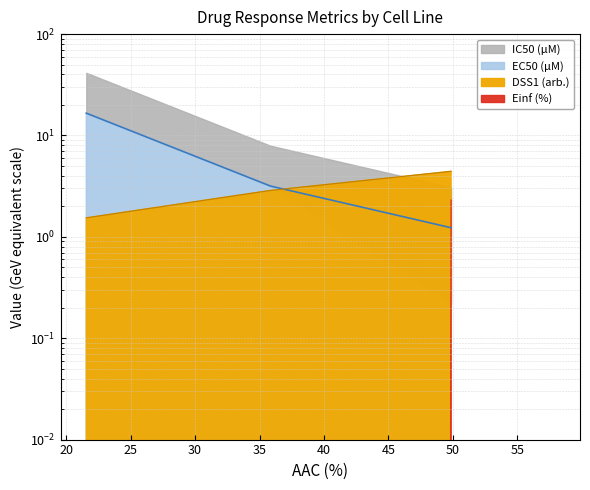

What is the average value of the DSS1 (arb.) series?

2.9